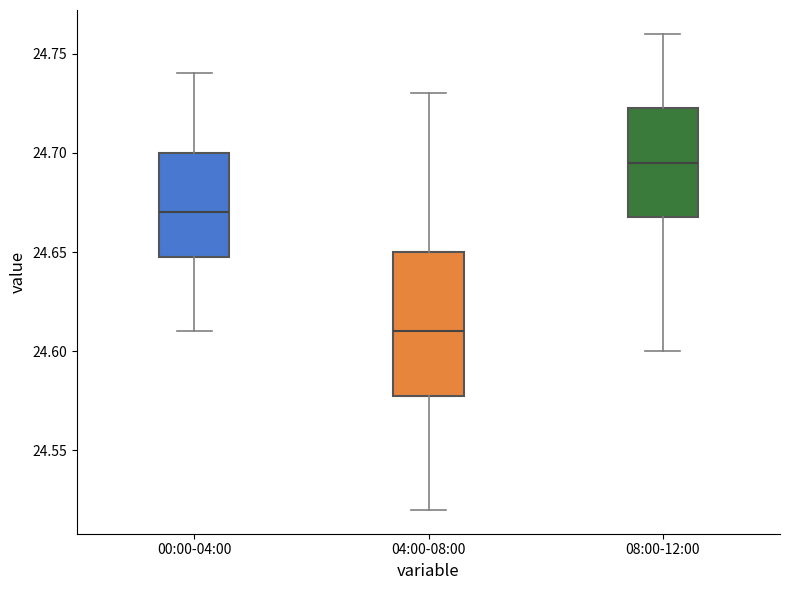

Which box is the tallest, from its lower edge to its upper edge?

04:00-08:00